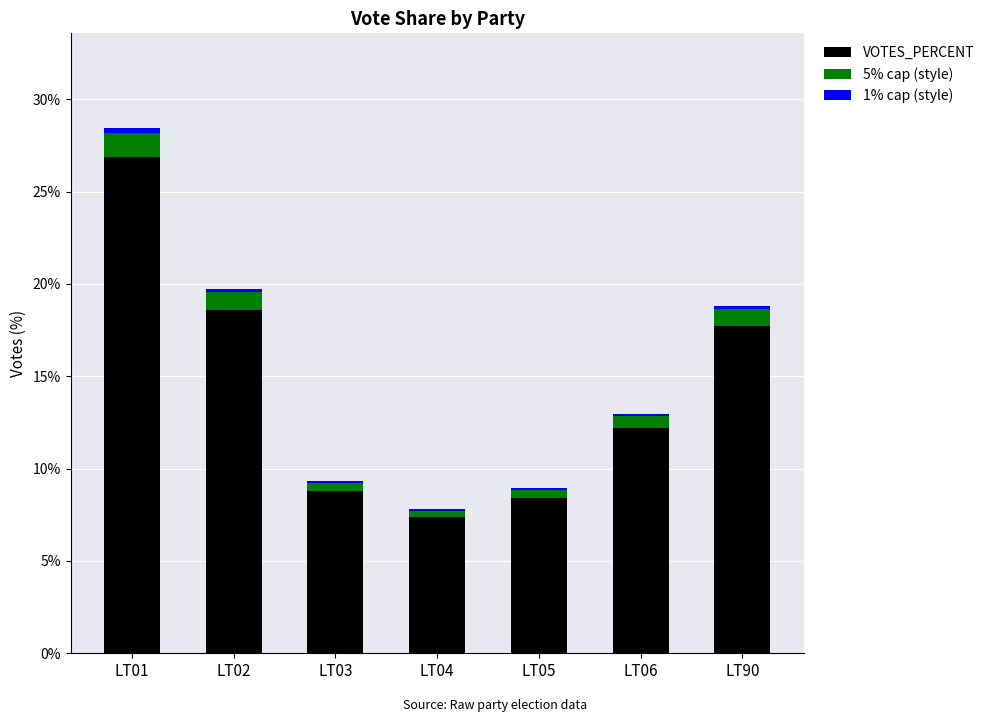

At which category is the sum across all series the highest?

LT01